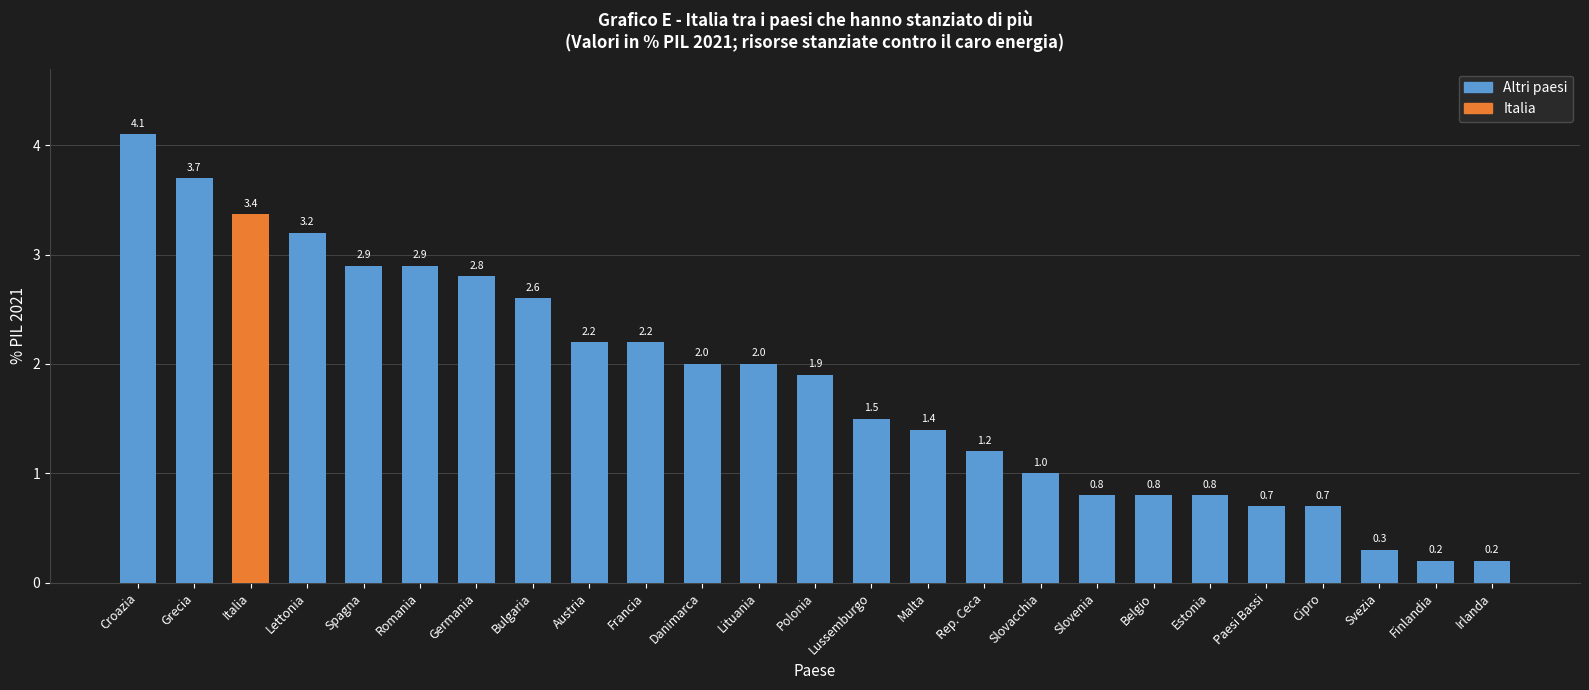

Where does the data first go above 1?

Croazia